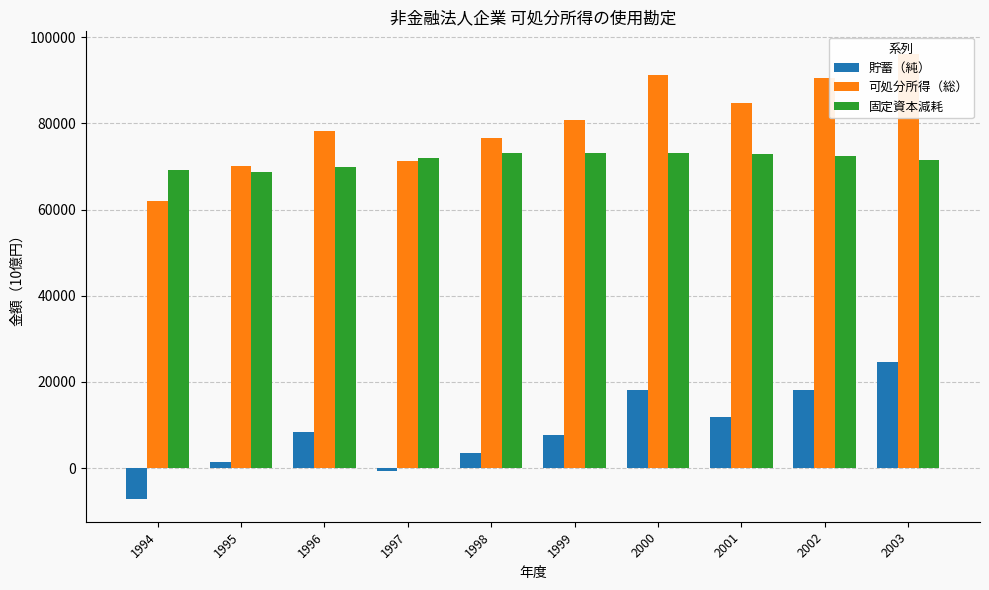

The 貯蓄（純） series shows 18208.3 at 2002. True or false?

True